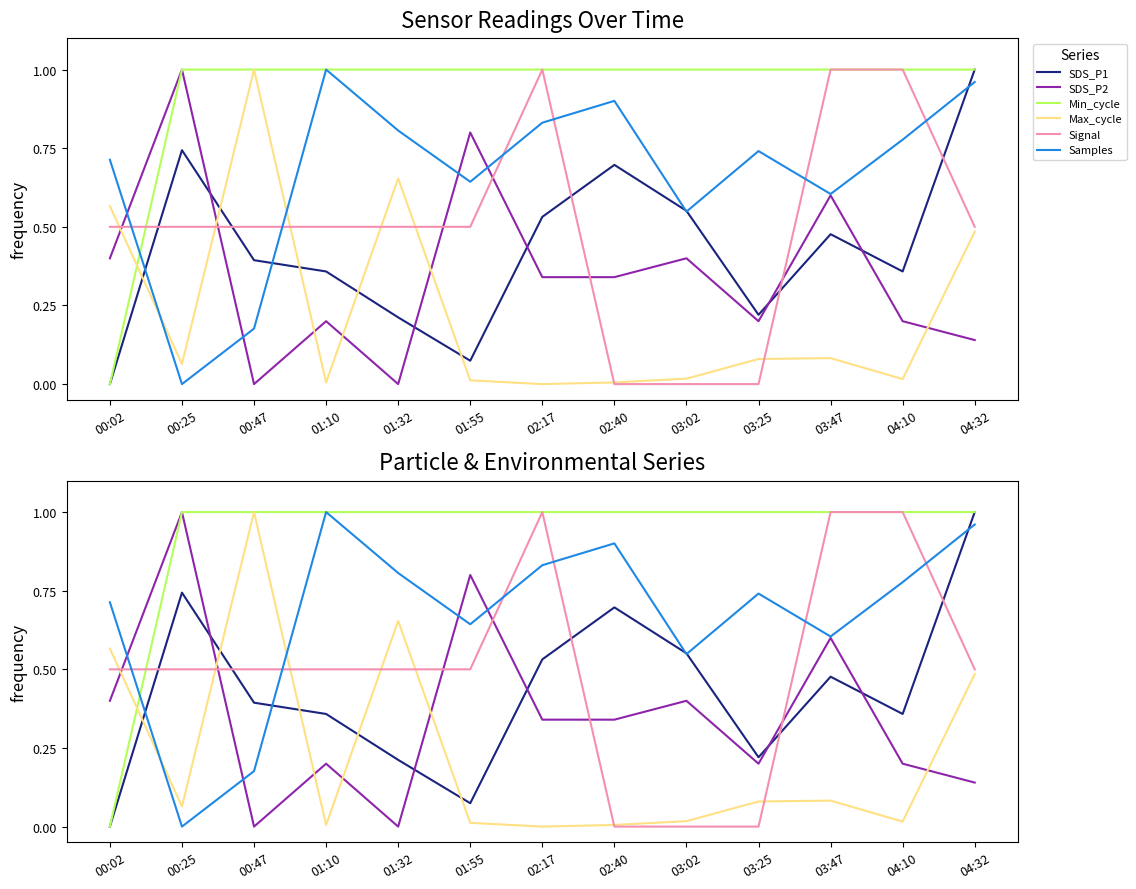

Which series ends up on top after the final intersection of Max_cycle and SDS_P2?

Max_cycle